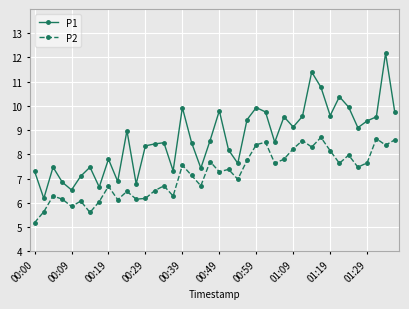

True or false: P2 has more than 0 points higher than both neighbors.

True